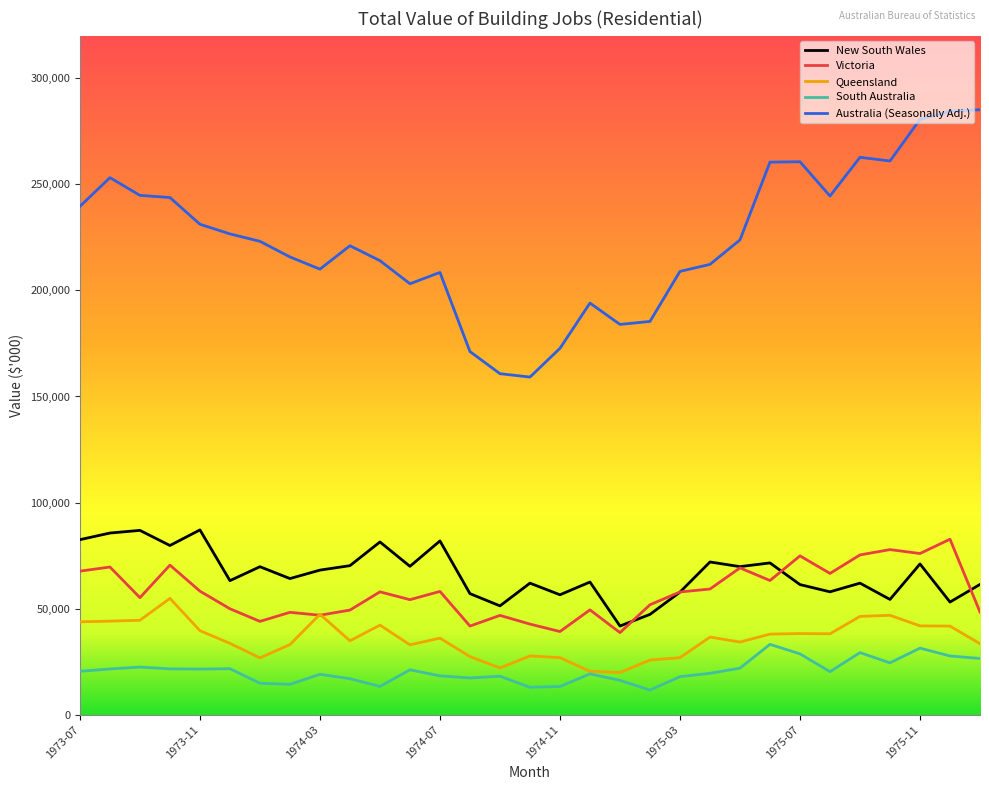

What is the difference between the maximum and minimum values in the Queensland series?

34943